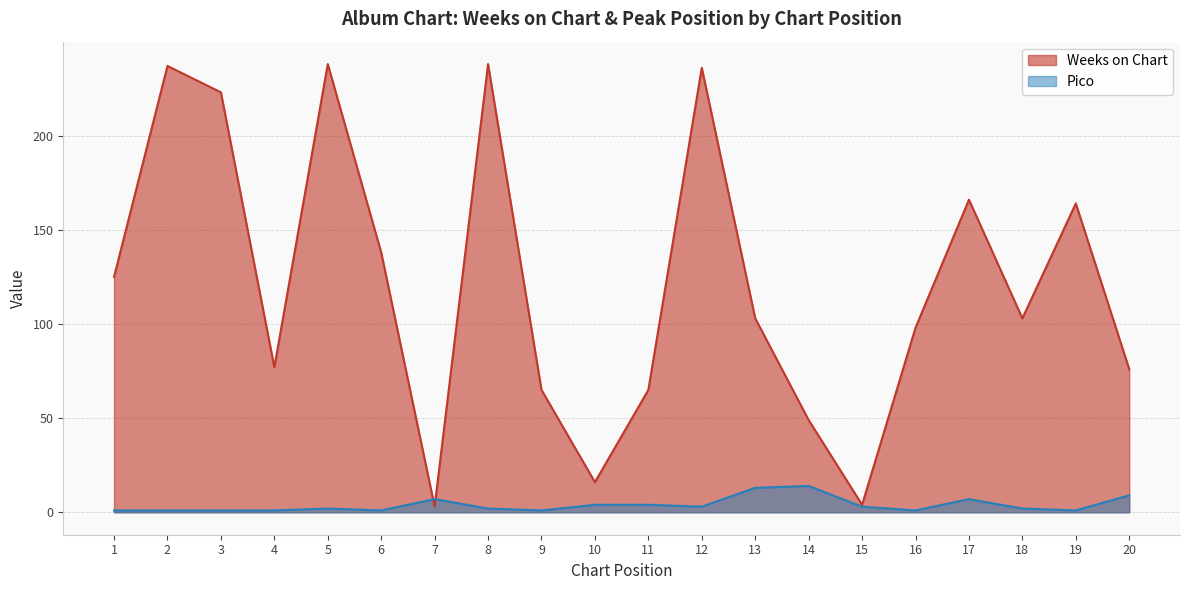

Reading left to right, list all the values displayed in this chart.

Weeks on Chart: 1=125	2=237	3=223	4=77	5=238	6=138	7=3	8=238	9=65	10=16	11=65	12=236	13=103	14=49	15=4	16=98	17=166	18=103	19=164	20=76
Pico: 1=1	2=1	3=1	4=1	5=2	6=1	7=7	8=2	9=1	10=4	11=4	12=3	13=13	14=14	15=3	16=1	17=7	18=2	19=1	20=9